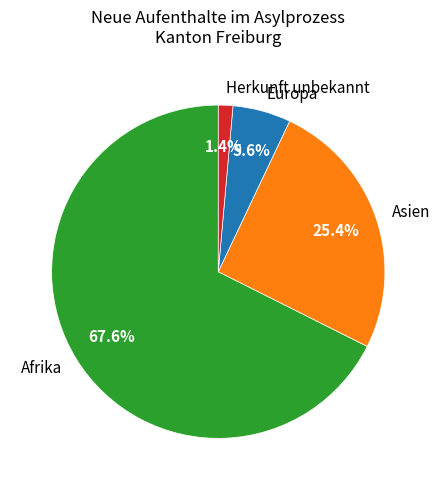

Is there any slice that represents more than half of the pie?

Yes